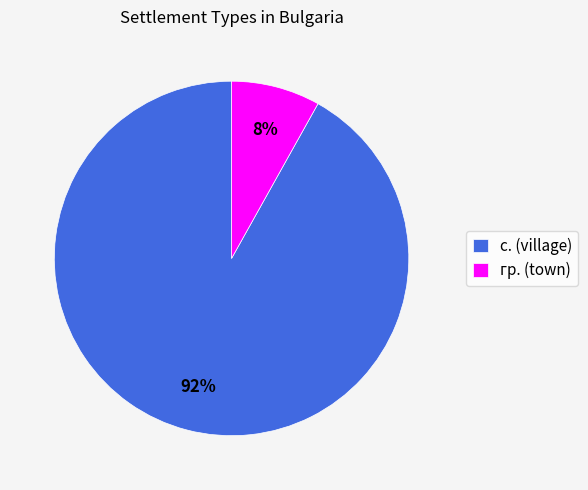

To the nearest percent, what is the difference between the гр. (town) and с. (village) slice percentages?

84%